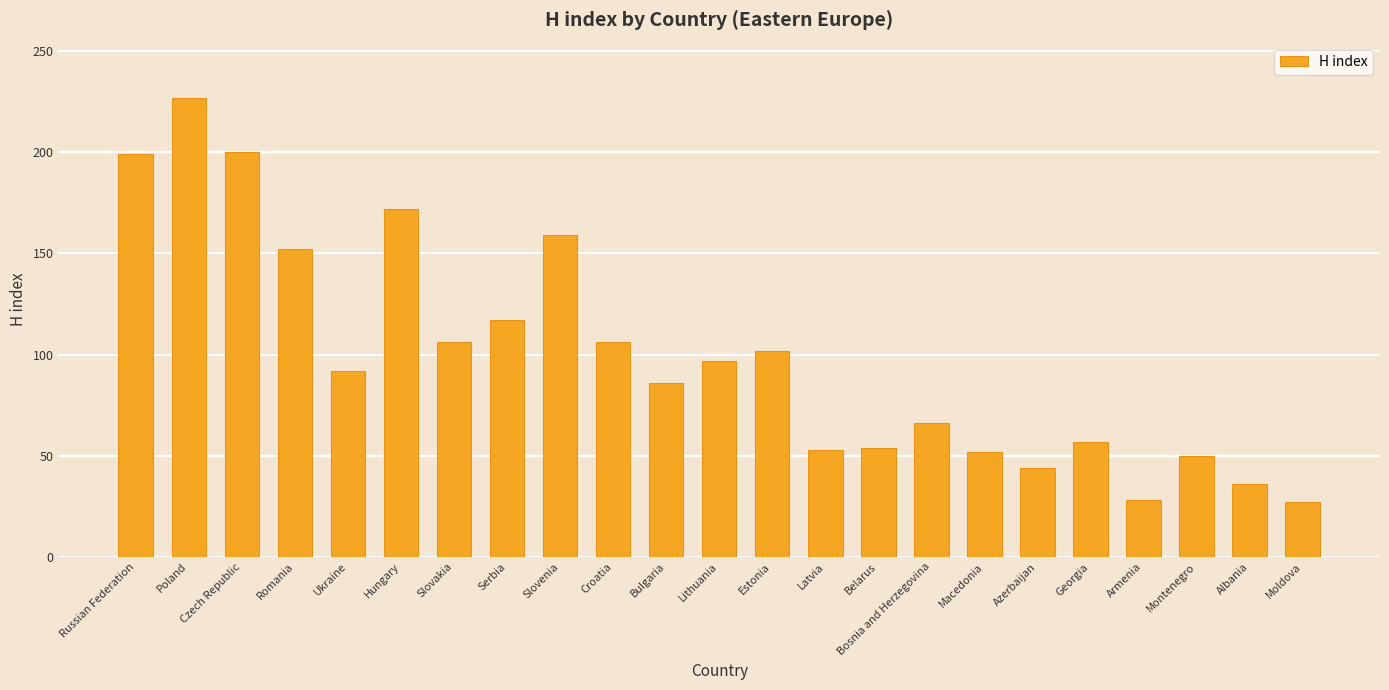

What is the difference between the second highest and minimum values?

173